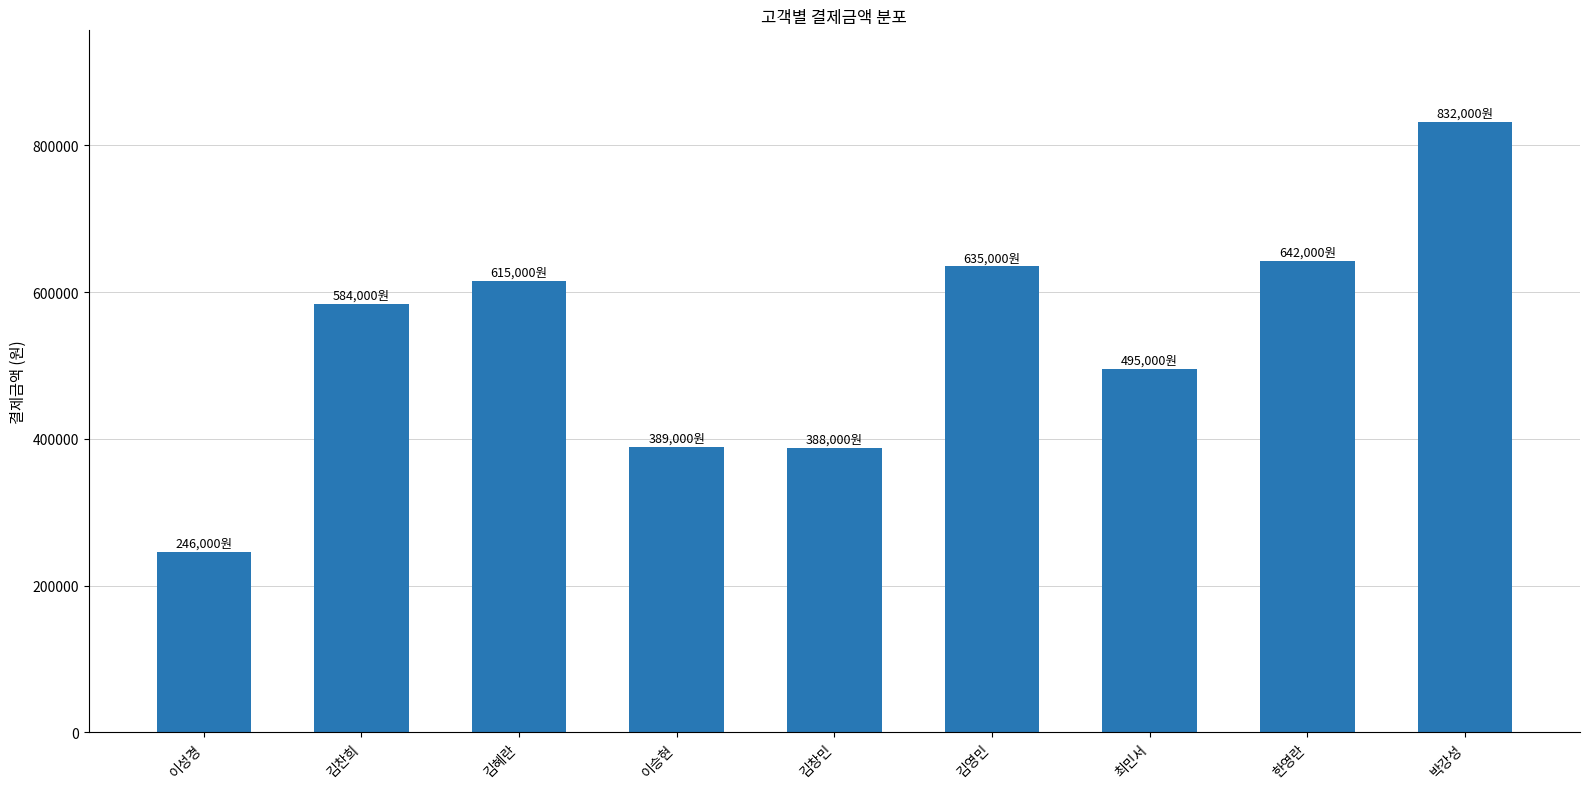

What is the difference between the maximum and minimum values?

586000